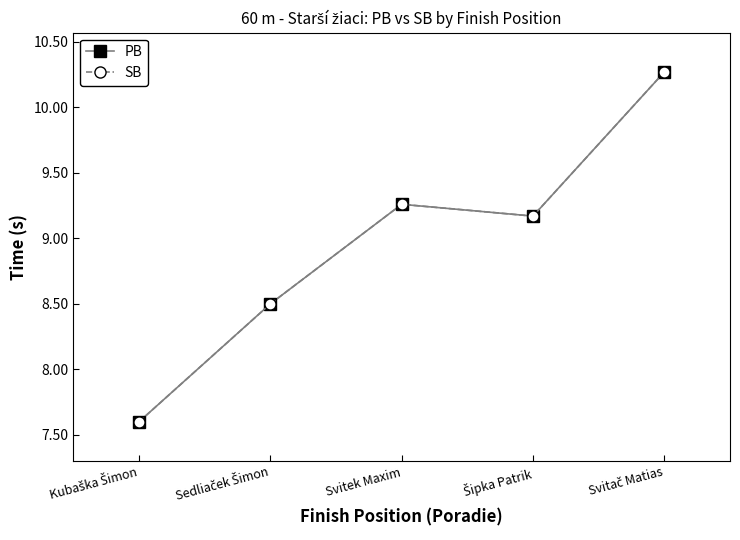

Is this an area chart (filled region under the line)?

No